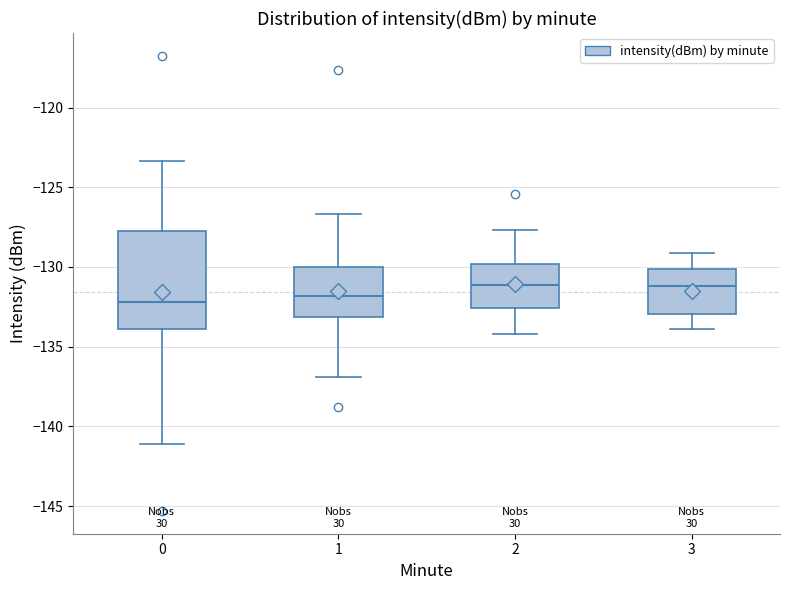

Reading left to right, transcribe this box plot: for each box, give where its median line is, the range the box spans, and where its two whiskers end, as read against the y-axis. The values are not printed on the chart, so give them approximately, as read against the axis.

0: median -132.0, box -134.0 to -128.0, whiskers -141.0 to -123.5
1: median -132.0, box -133.0 to -130.0, whiskers -137.0 to -126.5
2: median -131.0, box -132.5 to -130.0, whiskers -134.0 to -127.5
3: median -131.0, box -133.0 to -130.0, whiskers -134.0 to -129.0